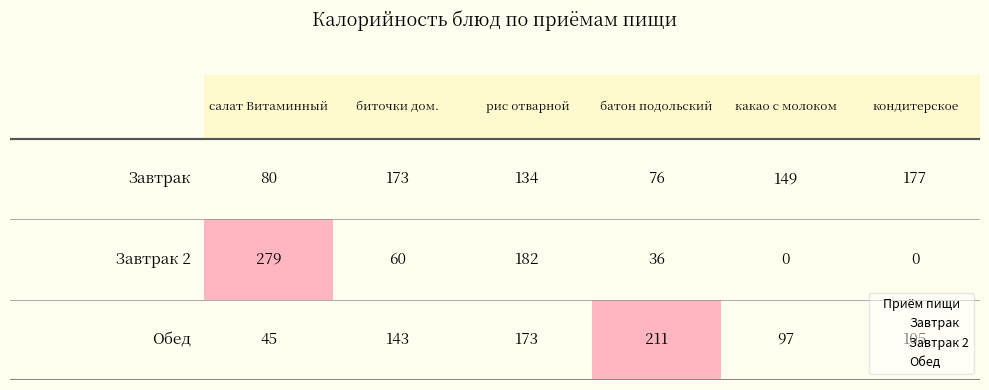

Is the value of Завтрак 2 at 2 greater than the value of Завтрак at −1?

No